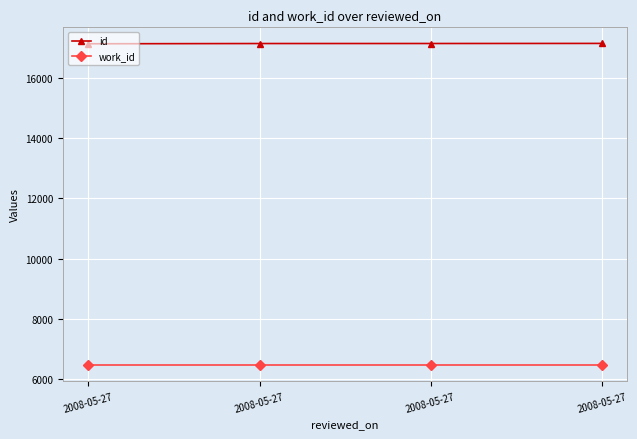

True or false: work_id has more than 0 interior local peaks.

False